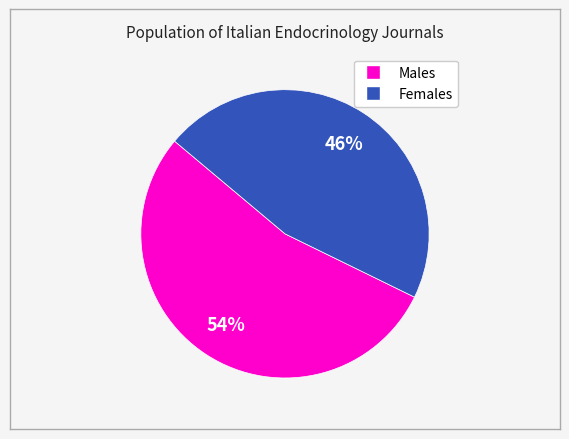

To the nearest percent, what is the difference between the largest and smallest slice percentages?

8%